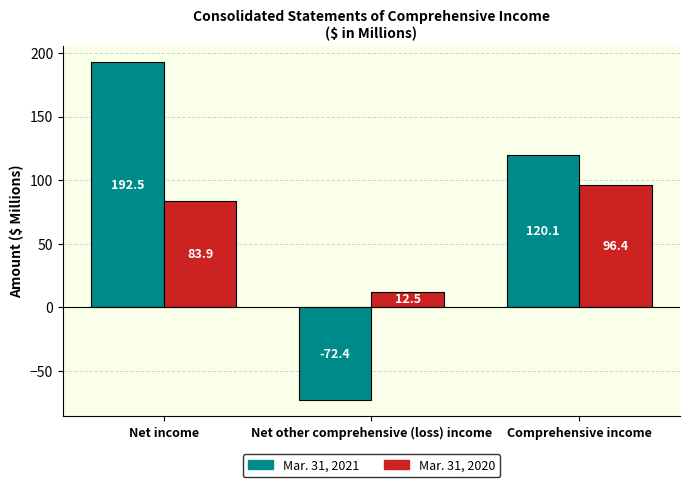

At which label is Mar. 31, 2021 closest to 60?

Comprehensive income